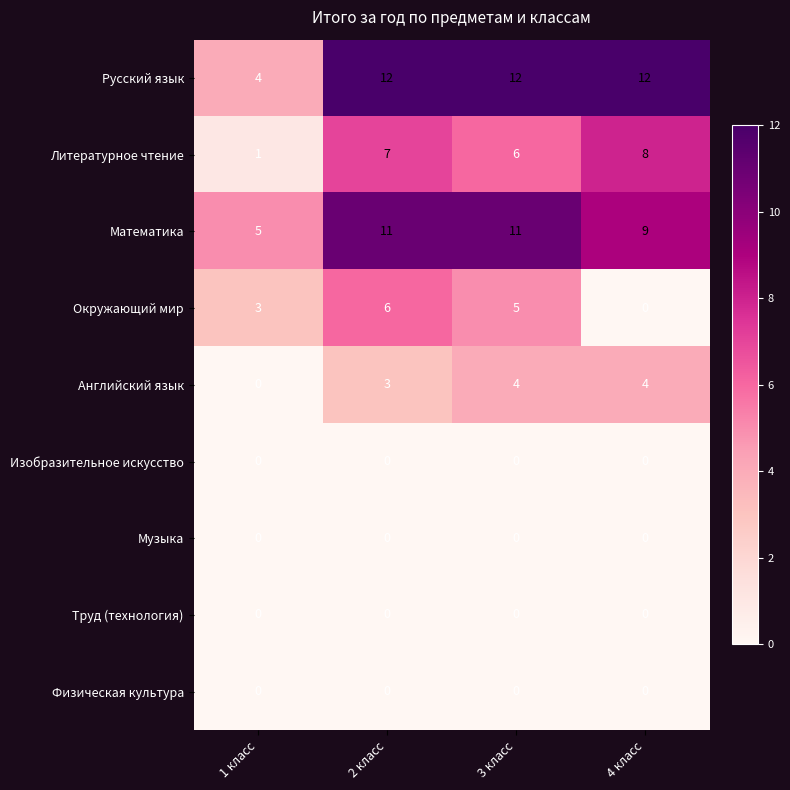

At which label is Русский язык closest to 8?

1 класс